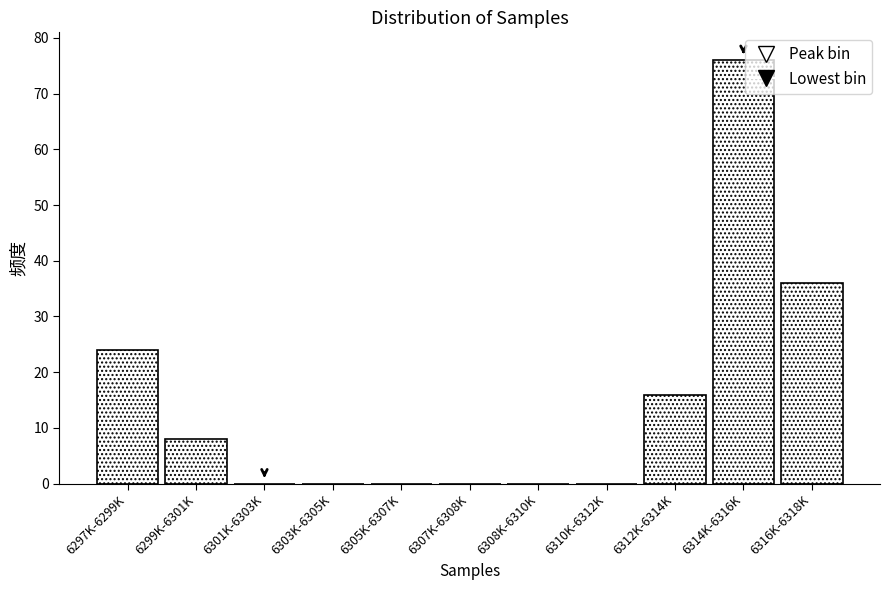

Reading left to right, what are all the values shown in this chart?

6297K-6299K=24	6299K-6301K=8	6301K-6303K=0	6303K-6305K=0	6305K-6307K=0	6307K-6308K=0	6308K-6310K=0	6310K-6312K=0	6312K-6314K=16	6314K-6316K=76	6316K-6318K=36